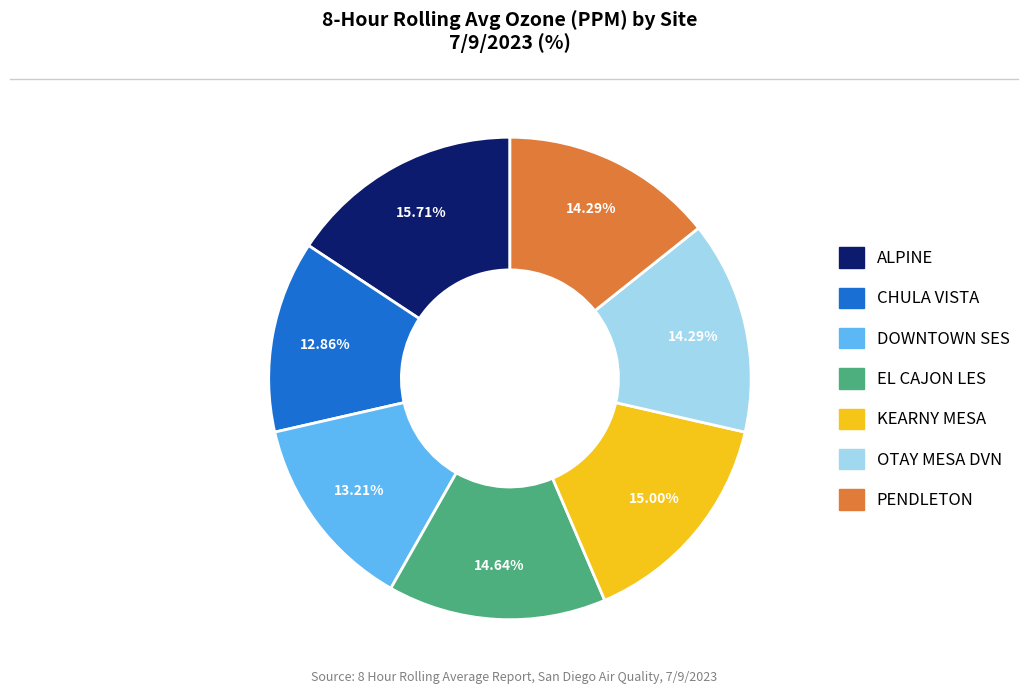

To the nearest percent, what is the difference between the ALPINE and OTAY MESA DVN slice percentages?

1%